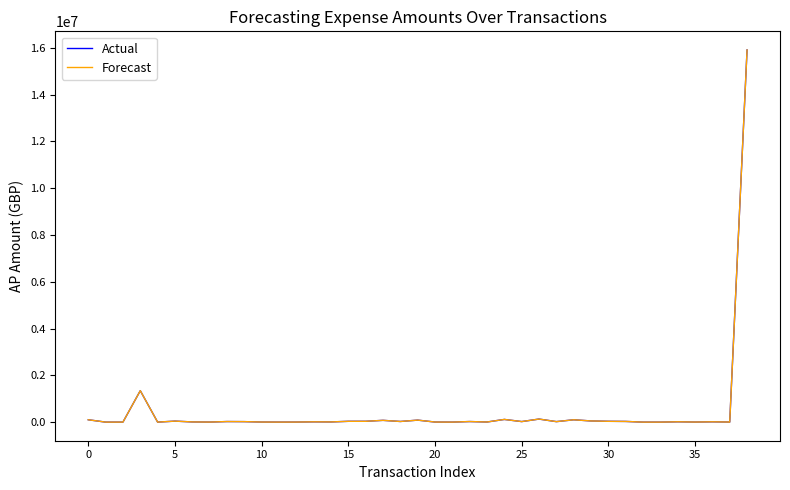

What is the difference between the maximum and minimum values in the Actual series?

15910791.4